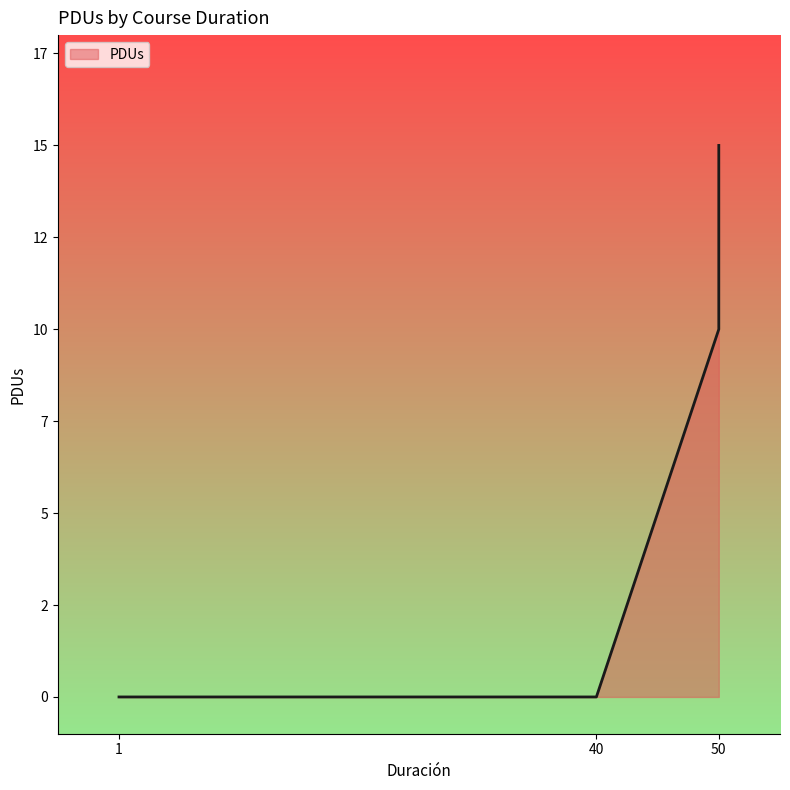

Where is the data nearest to the value 7?

50